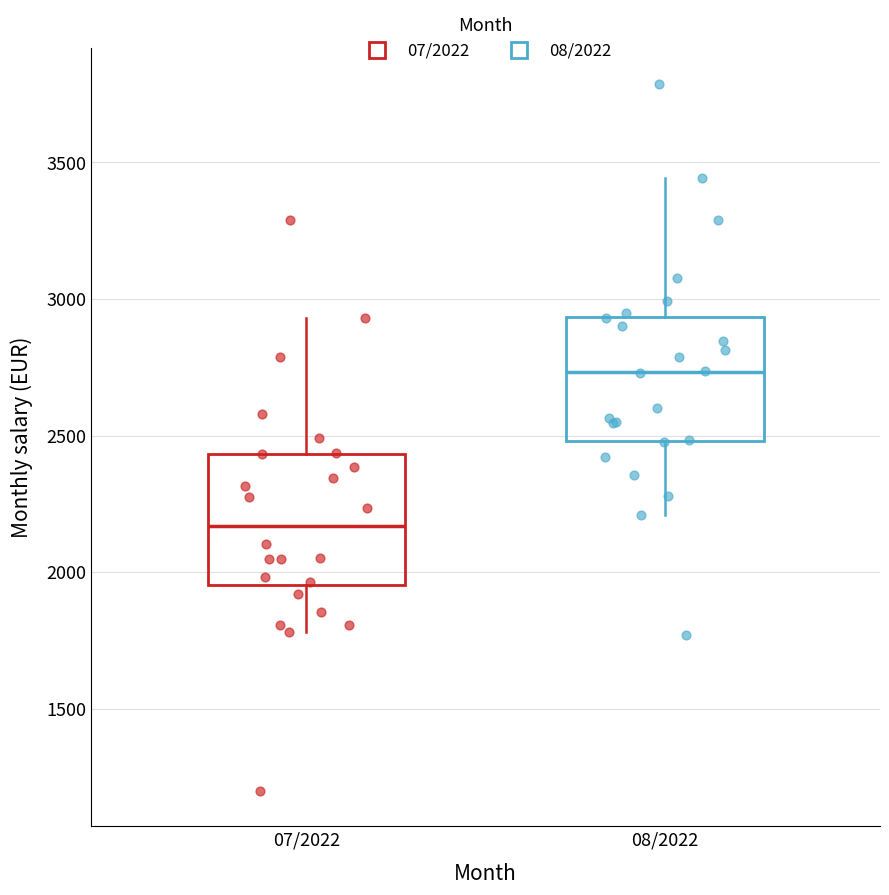

Where is the upper edge of the box for 08/2022 on the y-axis? The values are not printed on the chart, so give them approximately, as read against the axis.

2950